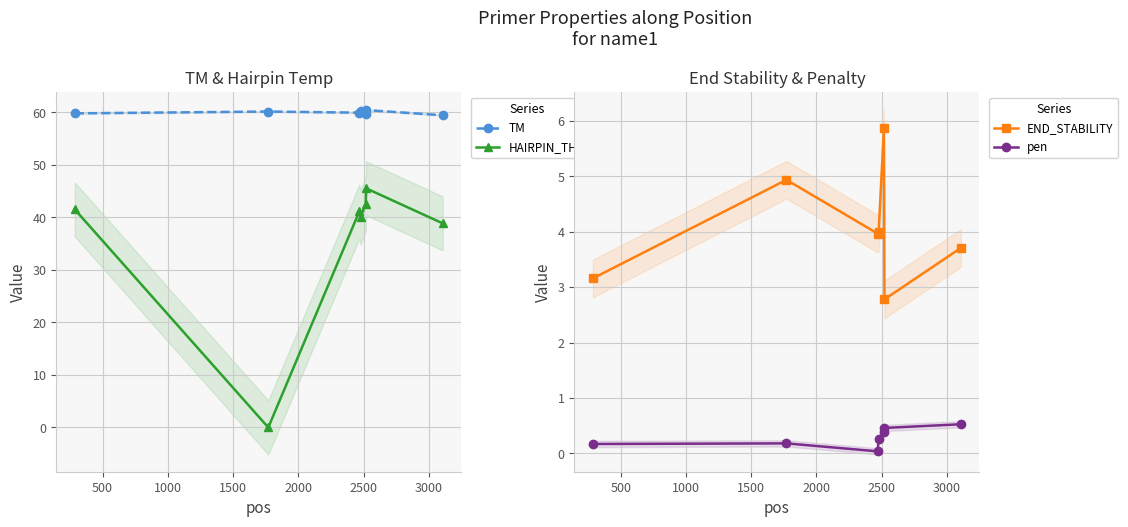

How many interior local peaks does the END_STABILITY series have?

2